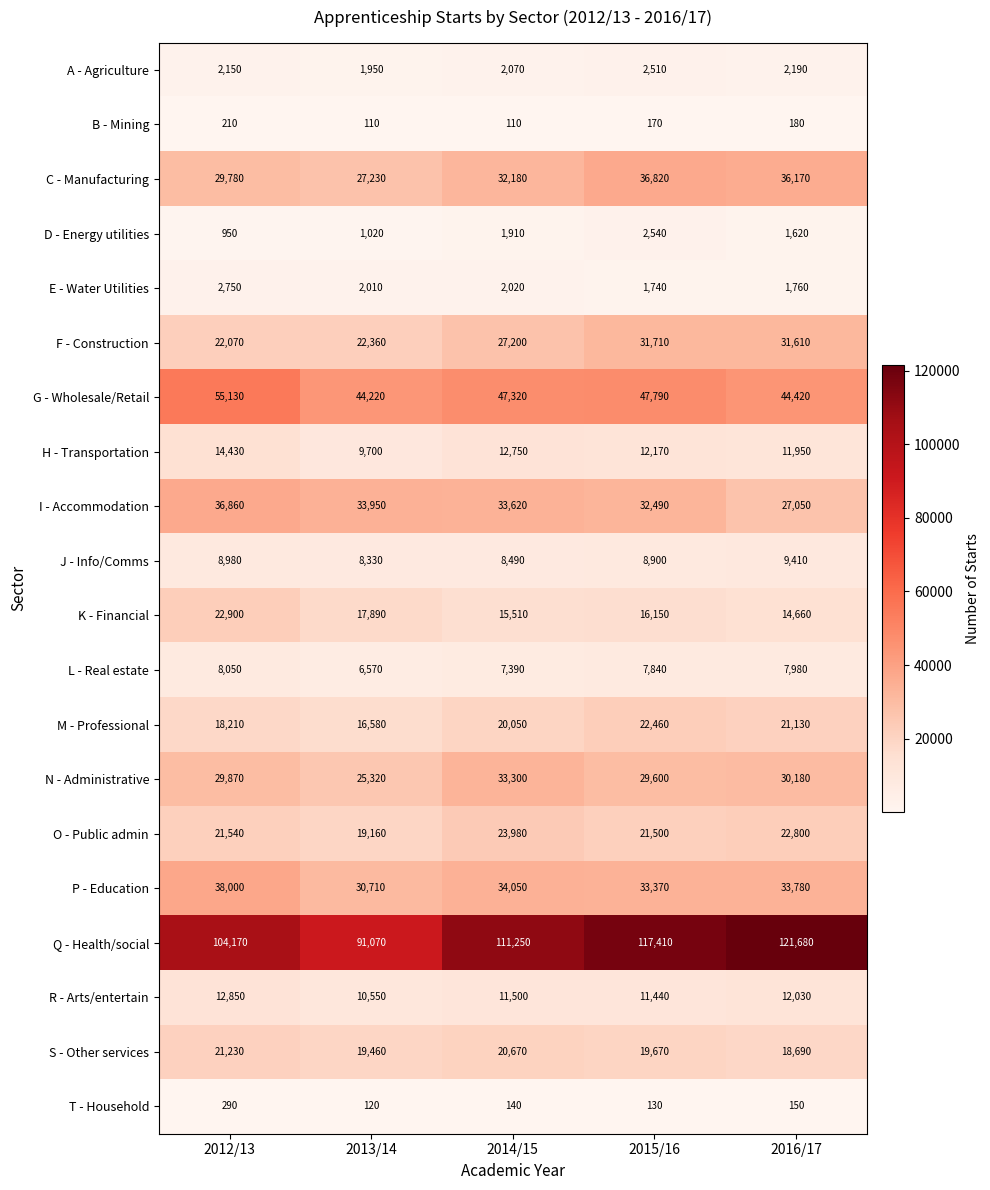

The O - Public admin series shows 19160 at 2013/14. True or false?

True